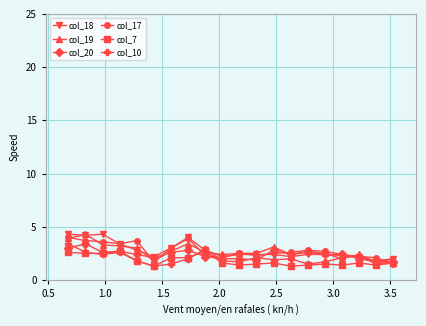

What is the greatest value displayed?

4.3